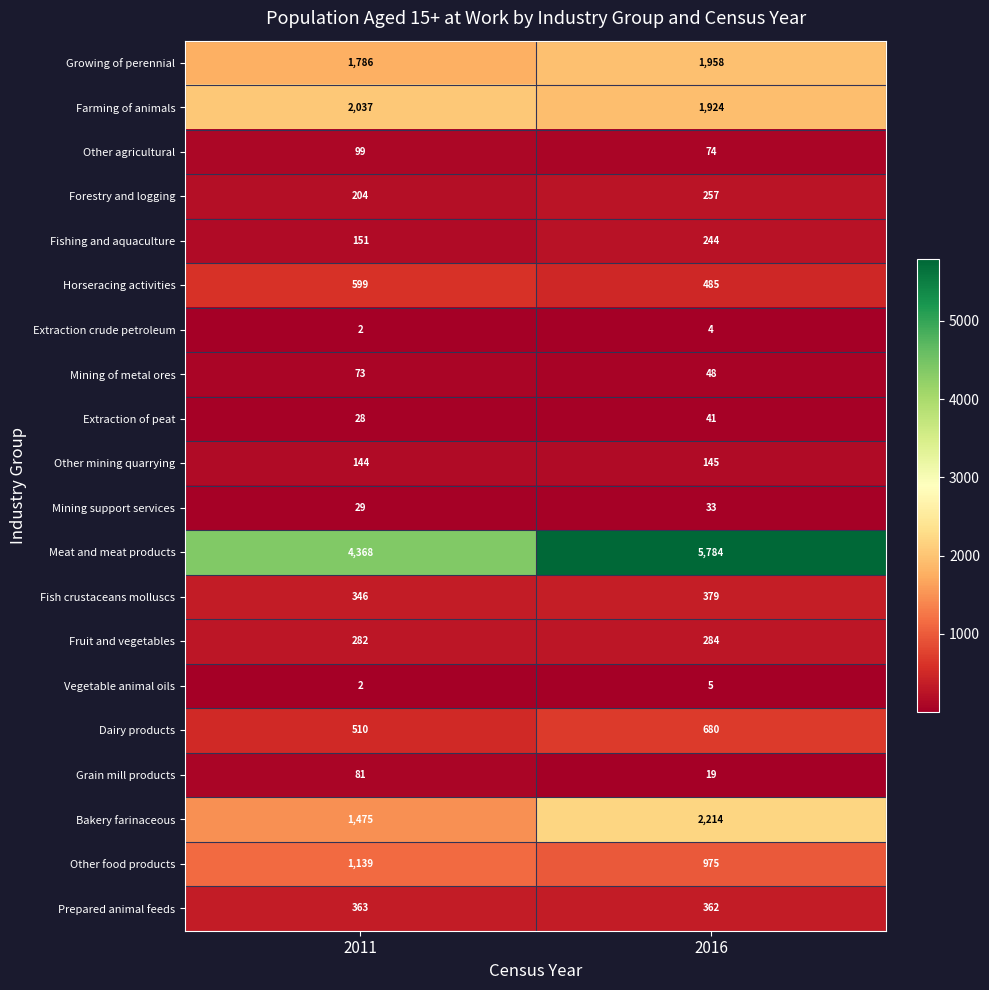

What is the spread (max minus min) of values at 2016?

5780